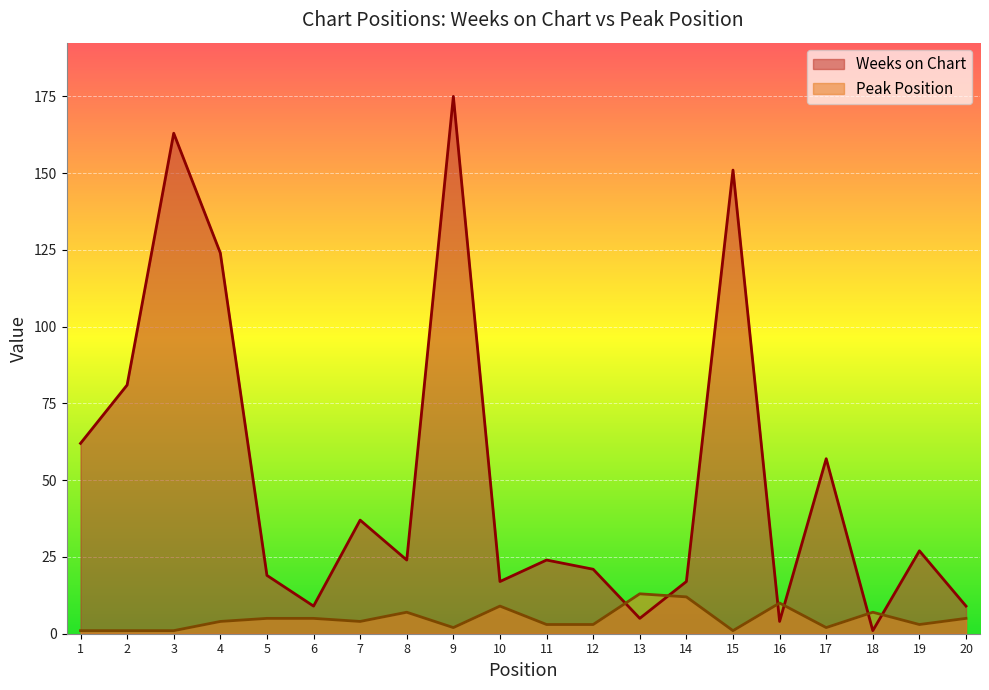

What is the average value of the Peak Position series?

5